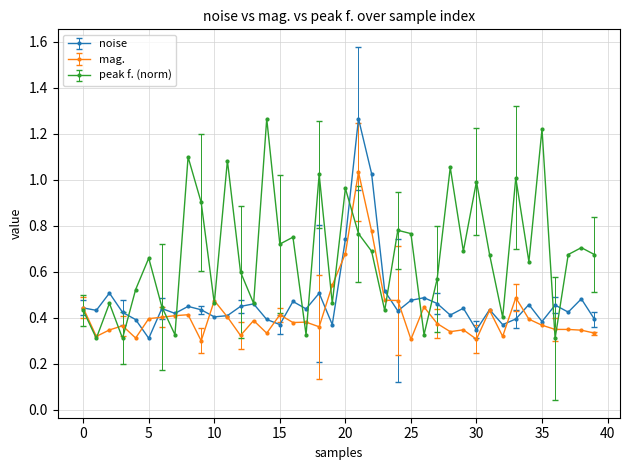

At how many categories does at least one series exceed 0?

40